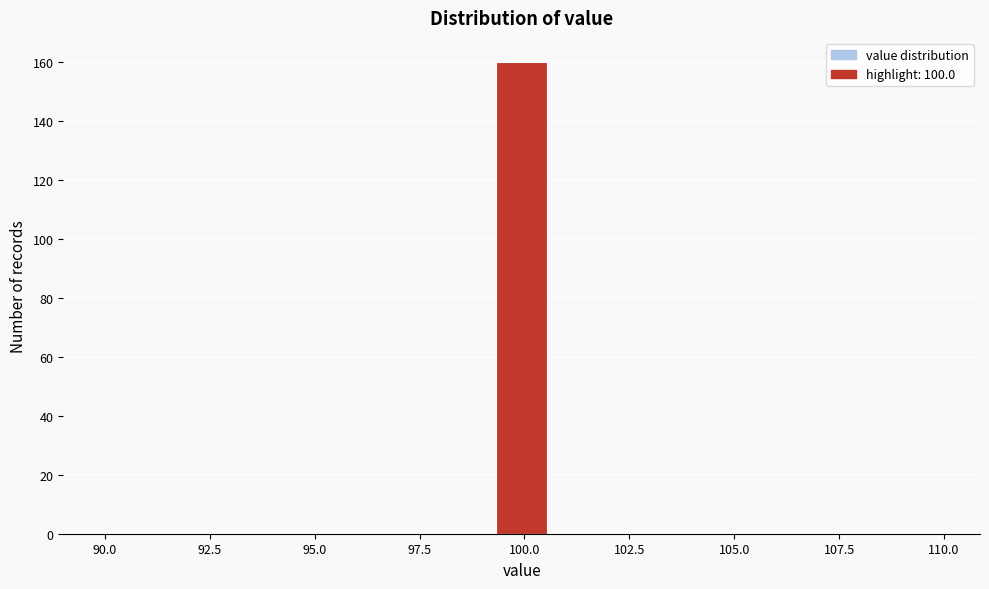

Around what value on the x-axis is the tallest bar? Give the approximate position of its centre, as read against the axis.

100.0